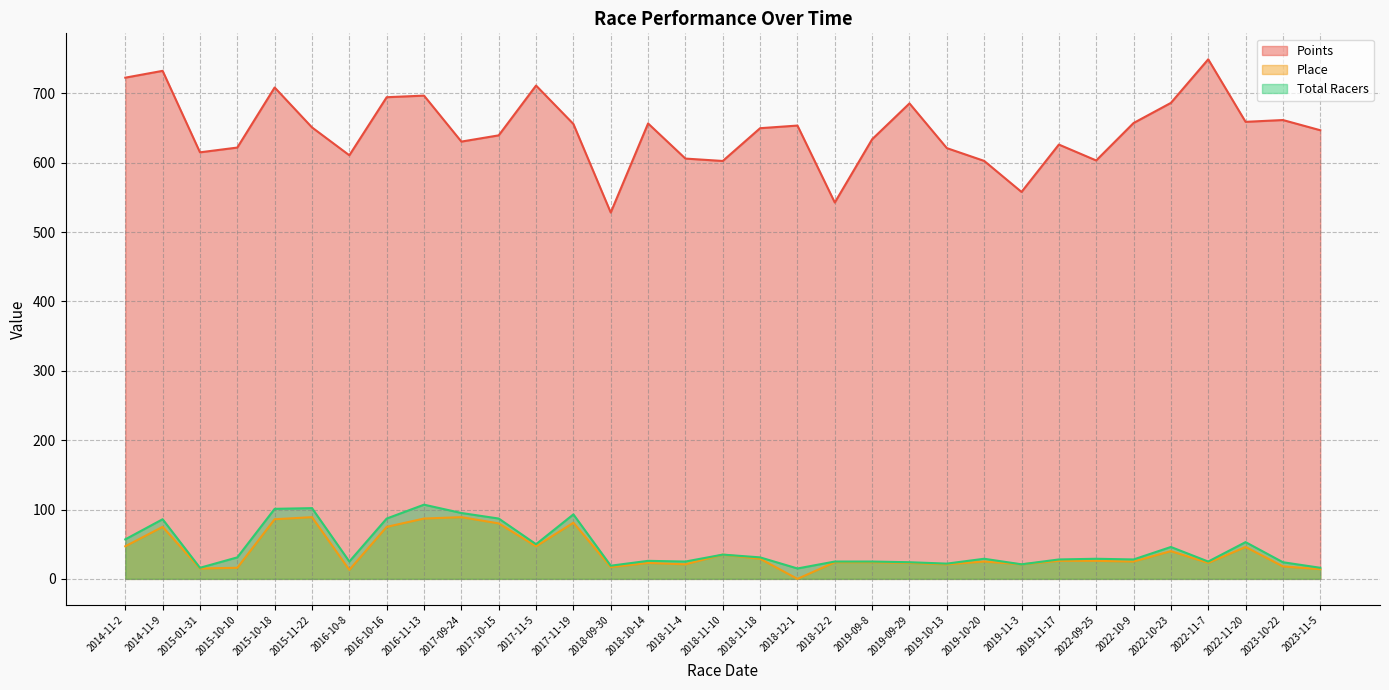

Which series has the largest range (max minus min)?

Points